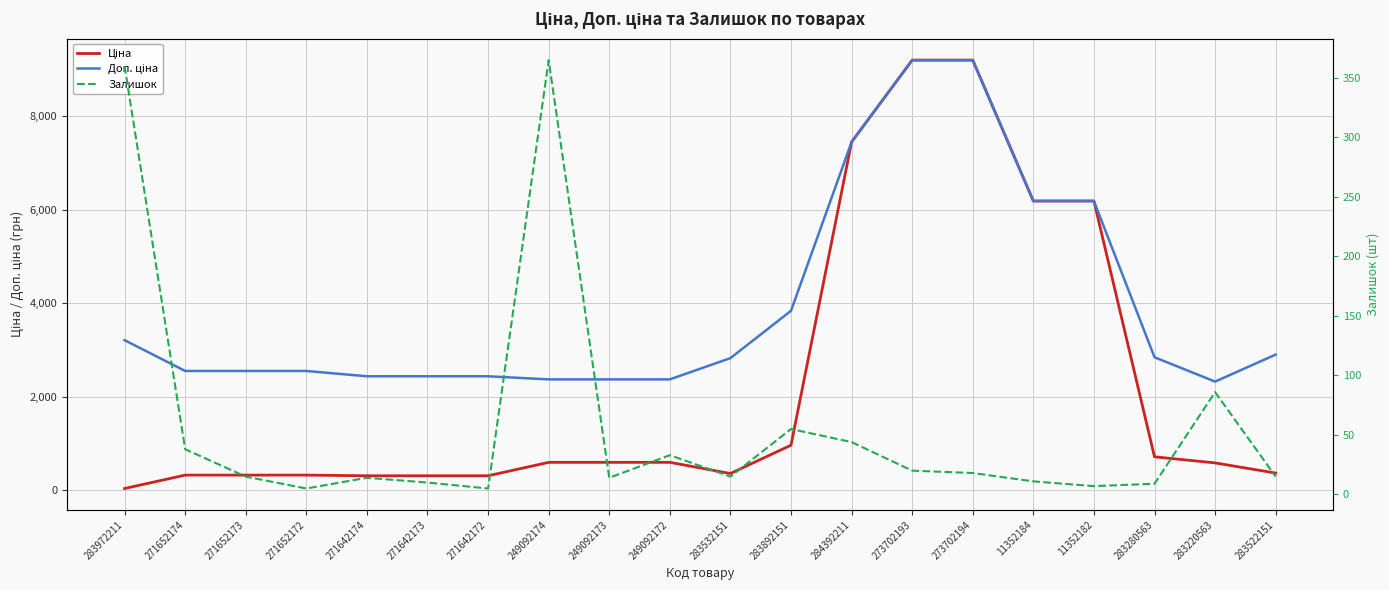

What is the maximum value shown in the chart?

9196.3